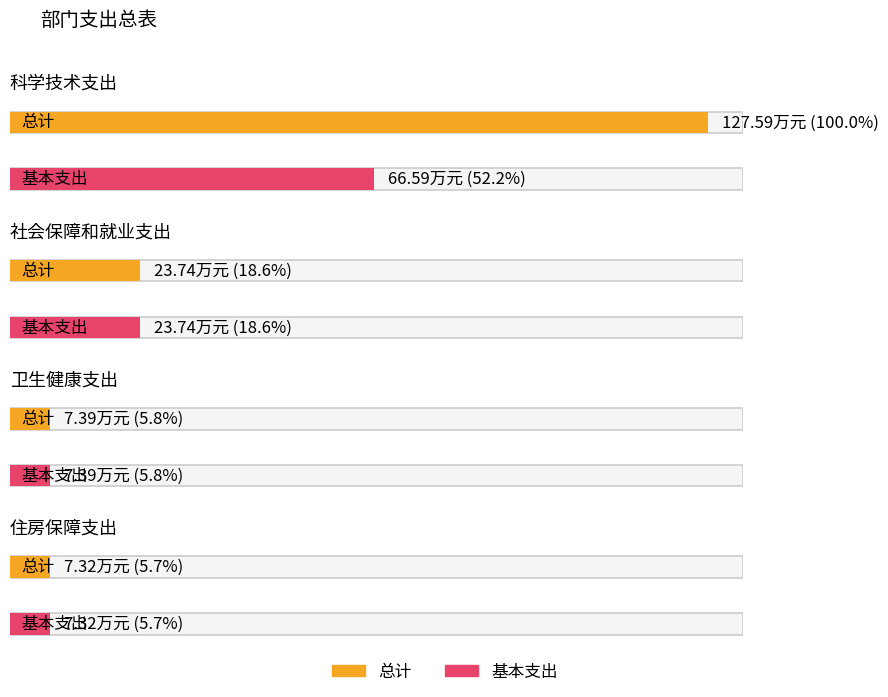

What is the total value across all series at 科学技术支出?

194.2